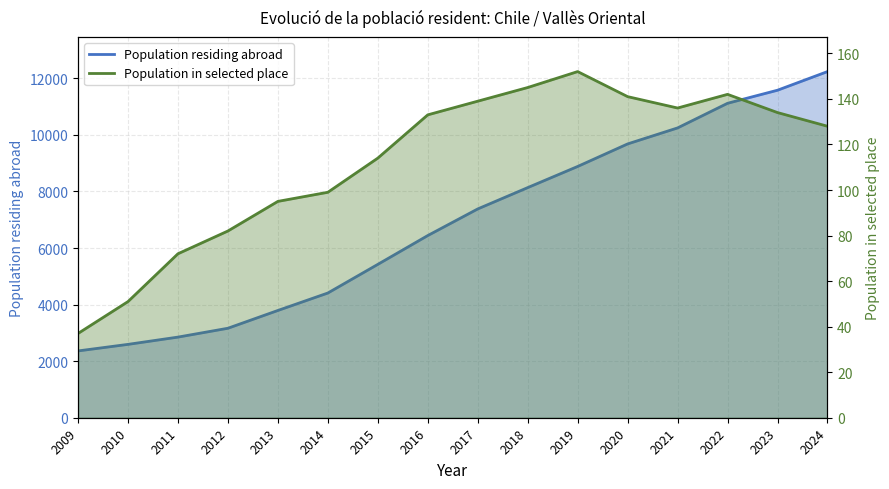

True or false: Population residing abroad and Population in selected place intersect in this chart.

False